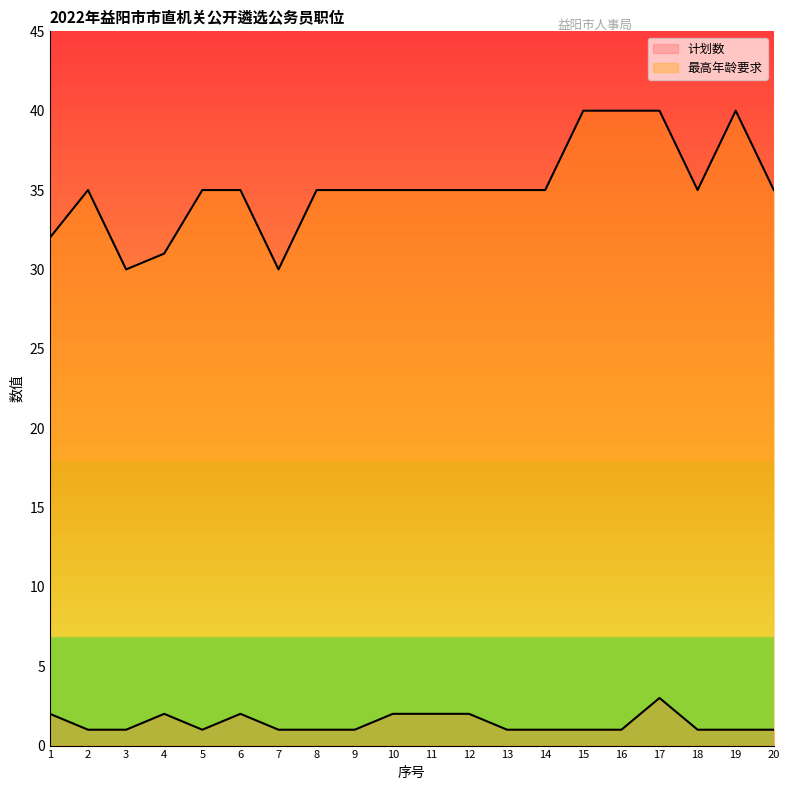

How many values in the 最高年龄要求 series exceed 35?

4